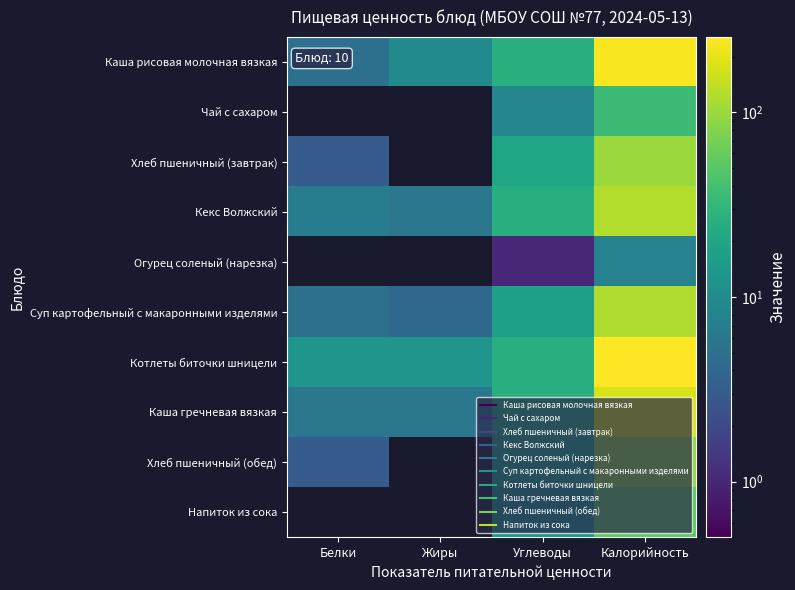

Reading left to right, transcribe all the data shown in this chart.

Каша рисовая молочная вязкая: Белки=5.0	Жиры=10.0	Углеводы=26.0	Калорийность=241.0
Чай с сахаром: Белки=0.0	Жиры=0.0	Углеводы=9.0	Калорийность=36.0
Хлеб пшеничный (завтрак): Белки=3.0	Жиры=0.0	Углеводы=21.0	Калорийность=101.0
Кекс Волжский: Белки=7.0	Жиры=6.0	Углеводы=25.0	Калорийность=125.0
Огурец соленый (нарезка): Белки=0.0	Жиры=0.0	Углеводы=1.0	Калорийность=8.0
Суп картофельный с макаронными изделями: Белки=5.0	Жиры=4.0	Углеводы=17.0	Калорийность=122.0
Котлеты биточки шницели: Белки=13.0	Жиры=13.0	Углеводы=25.0	Калорийность=256.1
Каша гречневая вязкая: Белки=6.0	Жиры=6.0	Углеводы=25.0	Калорийность=176.0
Хлеб пшеничный (обед): Белки=3.0	Жиры=0.0	Углеводы=19.0	Калорийность=90.0
Напиток из сока: Белки=0.0	Жиры=0.0	Углеводы=14.0	Калорийность=54.0